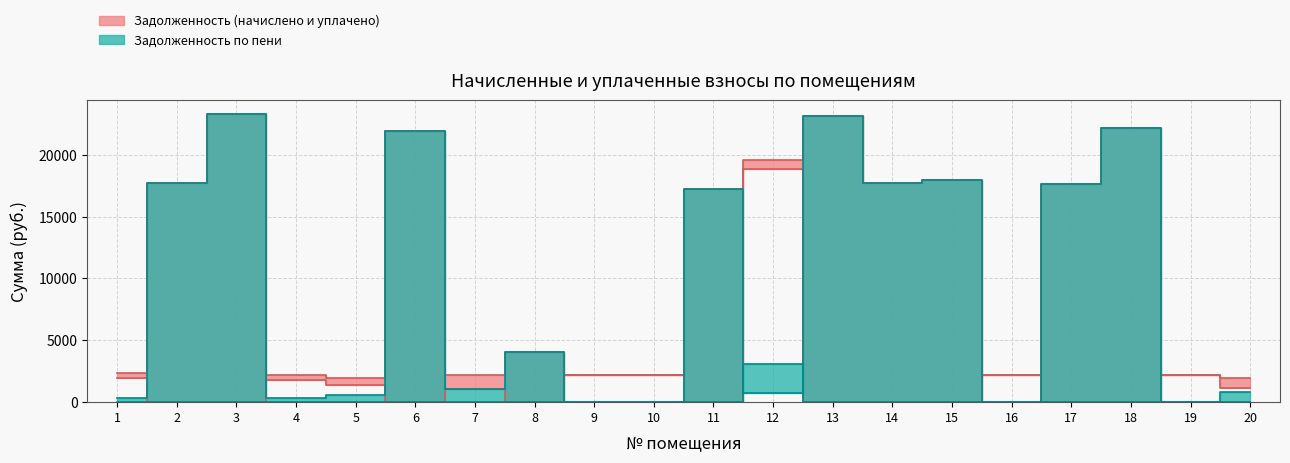

What is the difference between the maximum and minimum values in the uplacheno series?

18804.0